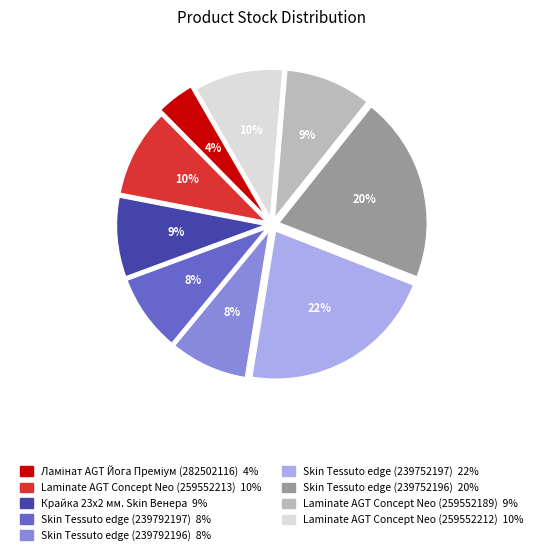

What is the ratio of the value at Laminate AGT Concept Neo (259552213) to the value at Крайка 23x2 мм. Skin Венера?

1.1